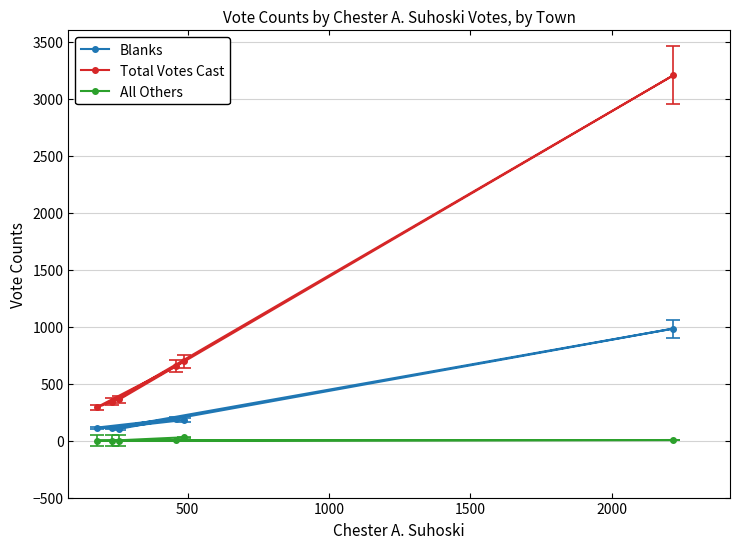

True or false: Total Votes Cast has more than 2 interior local peaks.

False